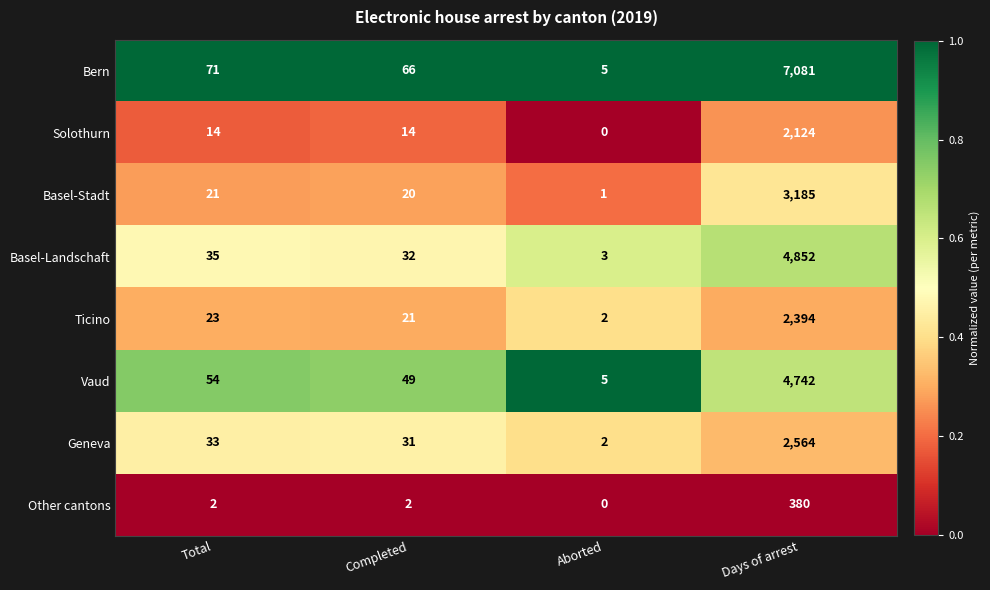

What is the total value across all series at Days of arrest?

27322